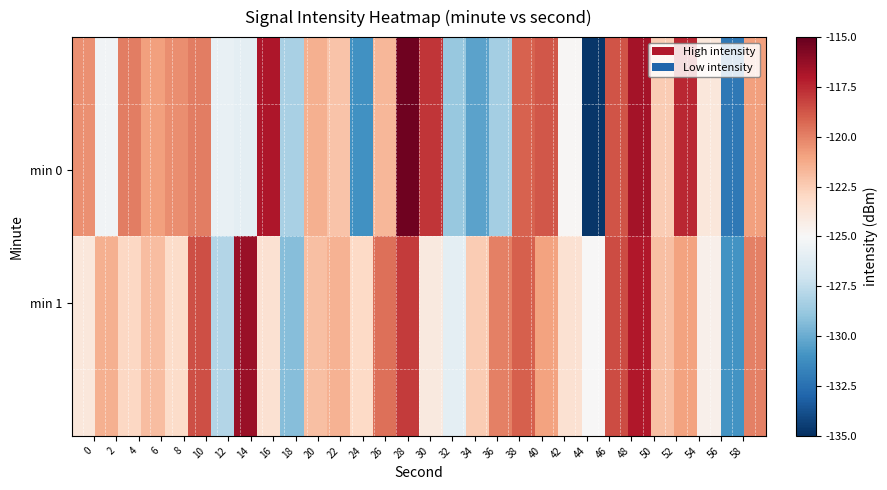

Count the number of categories in the chart.

30